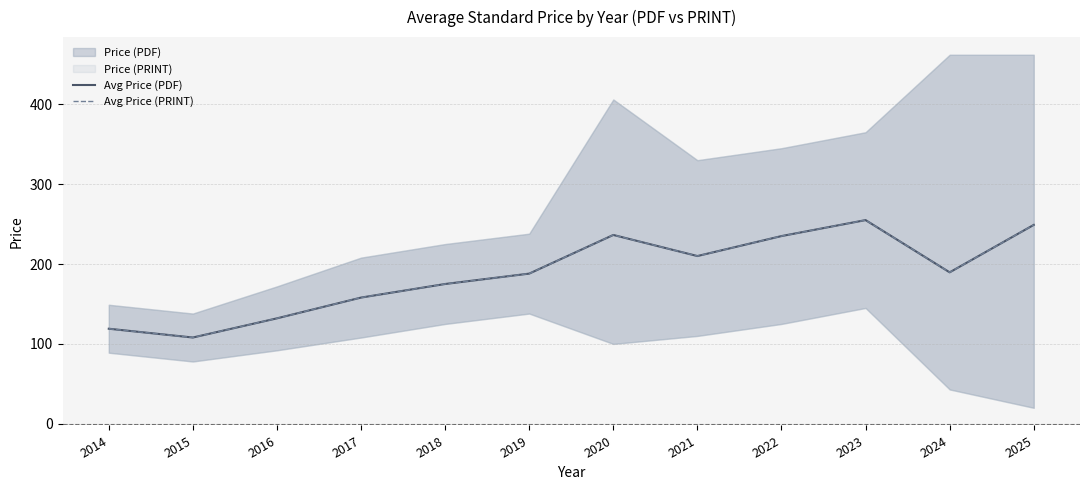

Reading left to right, transcribe all the data shown in this chart.

Avg Price (PDF): 119.0	108.0	132.0	158.0	175.0	188.0	236.4	210.0	235.0	255.0	189.6	249.0
Avg Price (PRINT): 119.0	108.0	132.0	158.0	175.0	188.0	236.4	210.0	235.0	255.0	189.6	249.0